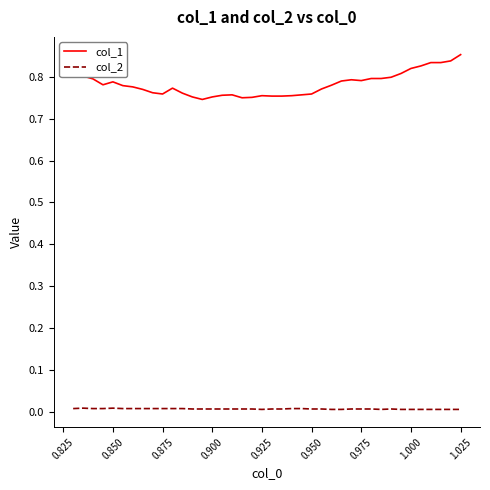

Which series has the largest total across all categories?

col_1